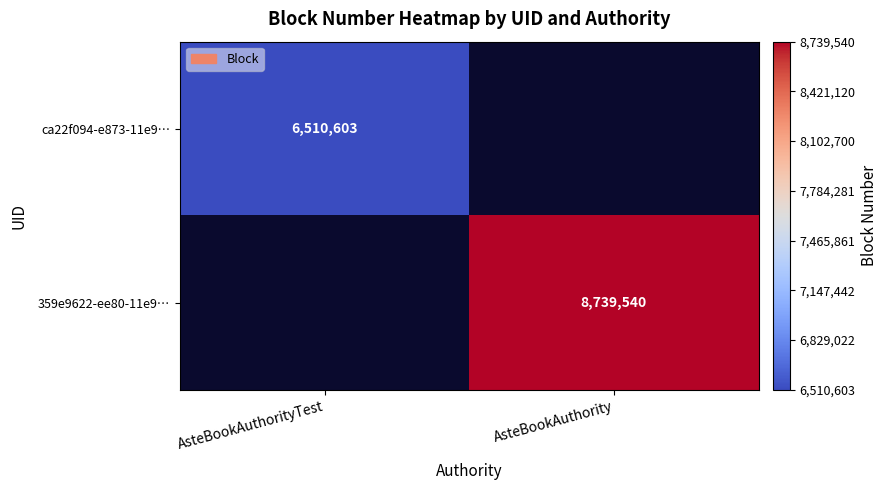

How many series are shown in this chart?

2